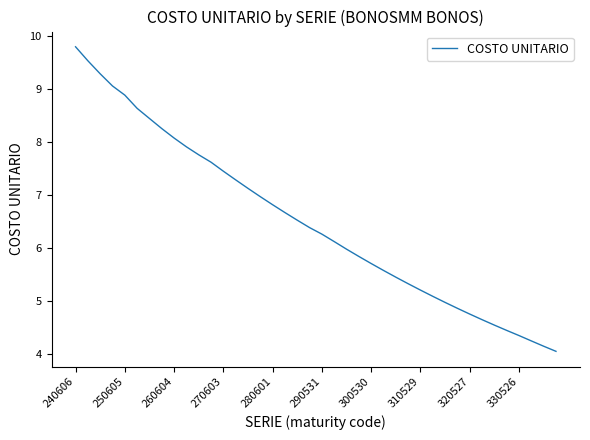

What is the minimum value shown in the chart?

4.0